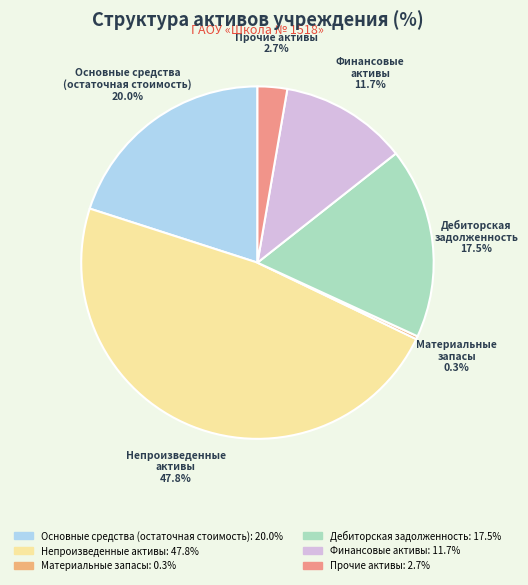

Is there any slice that represents more than half of the pie?

No